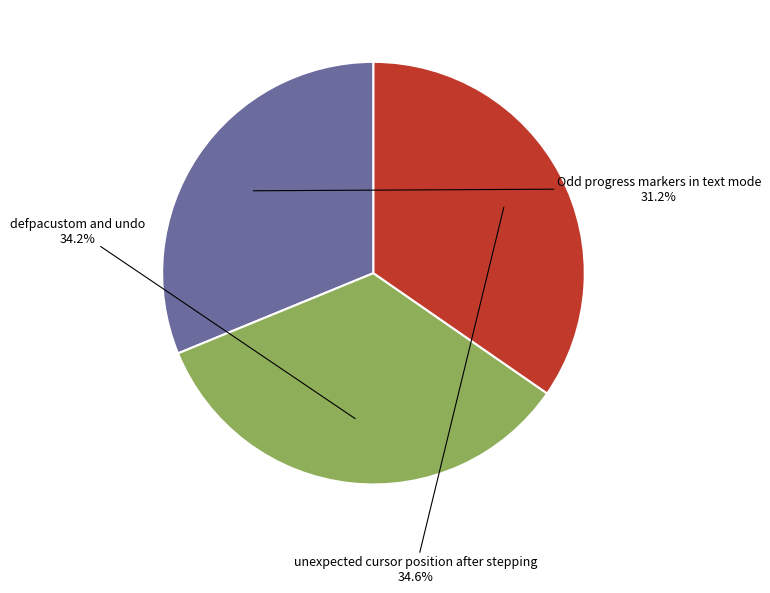

Is there a majority slice in this chart?

No